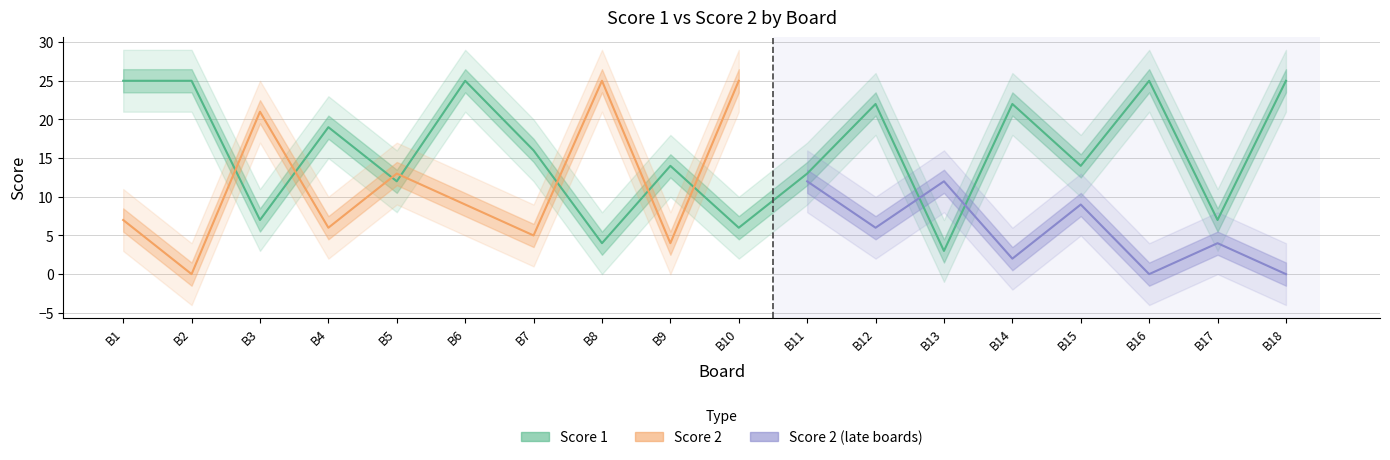

The value at B15 is 9. True or false?

False